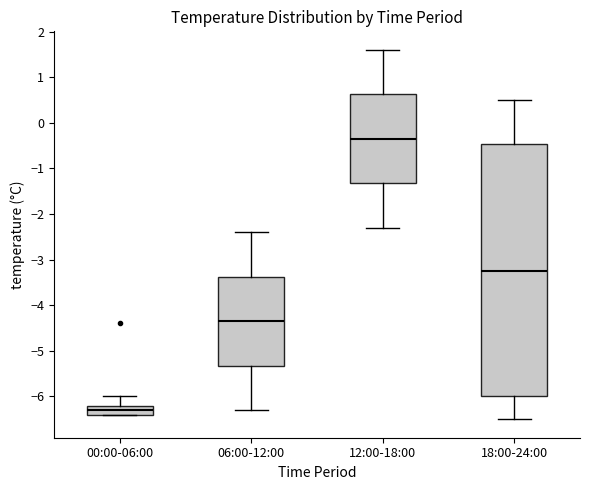

Reading left to right, read every box against the y-axis: the position of its median line, the range the box covers, and the ends of its whiskers. The values are not printed on the chart, so give them approximately, as read against the axis.

00:00-06:00: median -6.3, box -6.4 to -6.2, whiskers -6.4 to -6.0
06:00-12:00: median -4.3, box -5.3 to -3.4, whiskers -6.3 to -2.4
12:00-18:00: median -0.3, box -1.3 to 0.6, whiskers -2.3 to 1.6
18:00-24:00: median -3.2, box -6.0 to -0.5, whiskers -6.5 to 0.5